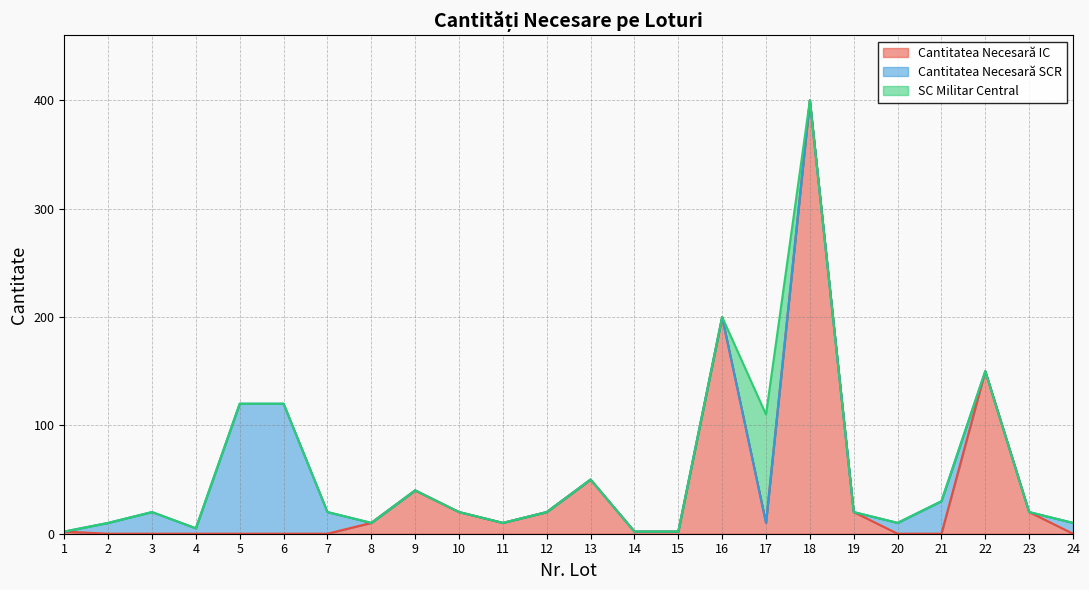

Reading left to right, extract all data points from this chart.

Cantitatea Necesară IC: 1=2	2=0	3=0	4=0	5=0	6=0	7=0	8=10	9=40	10=20	11=10	12=20	13=50	14=2	15=2	16=200	17=10	18=400	19=20	20=0	21=0	22=150	23=20	24=0
Cantitatea Necesară SCR: 1=0	2=10	3=20	4=5	5=120	6=120	7=20	8=0	9=0	10=0	11=0	12=0	13=0	14=0	15=0	16=0	17=0	18=0	19=0	20=10	21=30	22=0	23=0	24=10
SC Militar Central: 1=0	2=0	3=0	4=0	5=0	6=0	7=0	8=0	9=0	10=0	11=0	12=0	13=0	14=0	15=0	16=0	17=100	18=0	19=0	20=0	21=0	22=0	23=0	24=0